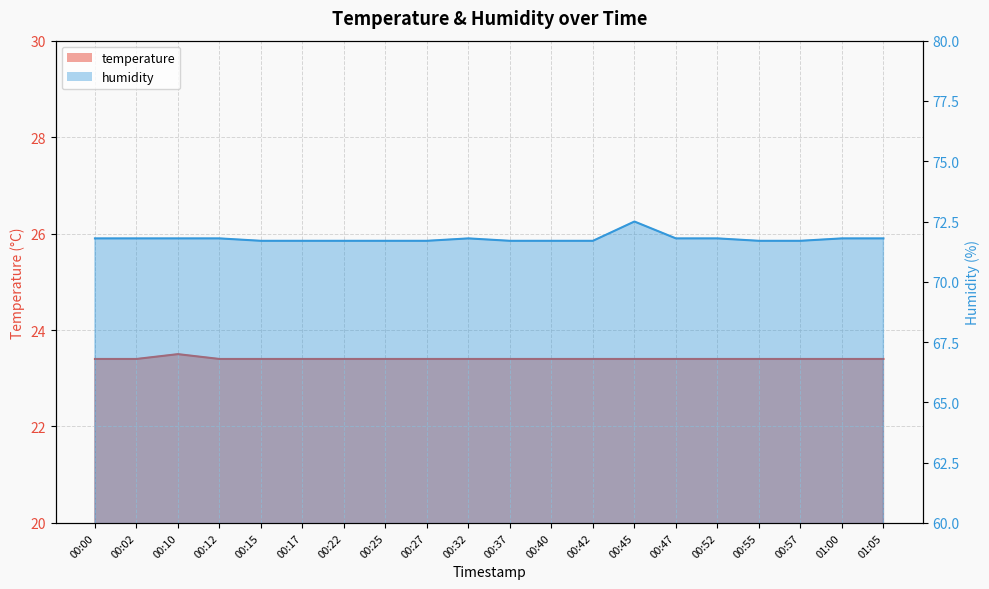

At which label does temperature reach its peak?

00:10